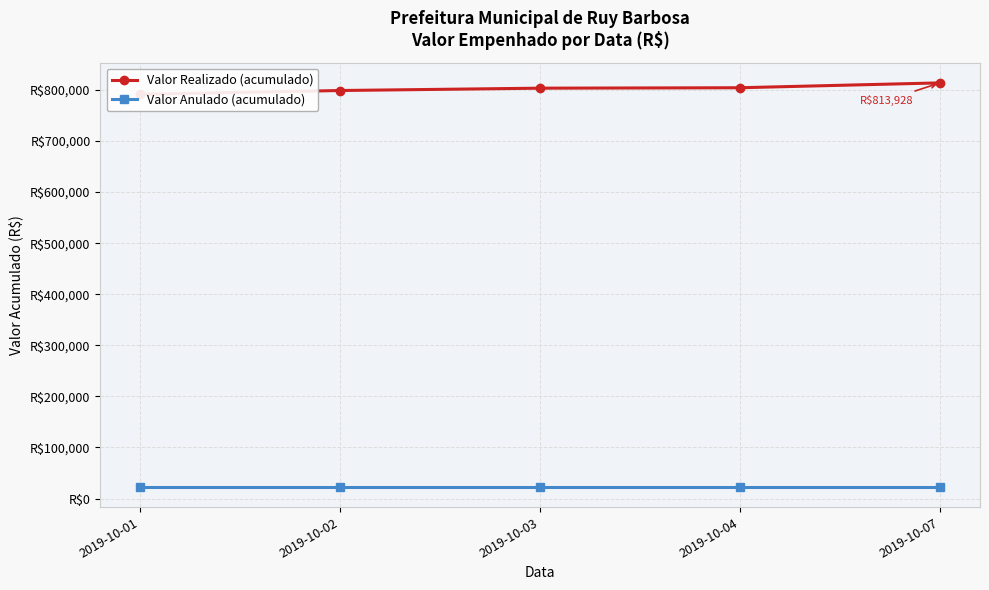

Rank the categories by Valor Anulado (acumulado) value from highest to lowest.

2019-10-01, 2019-10-02, 2019-10-03, 2019-10-04, 2019-10-07